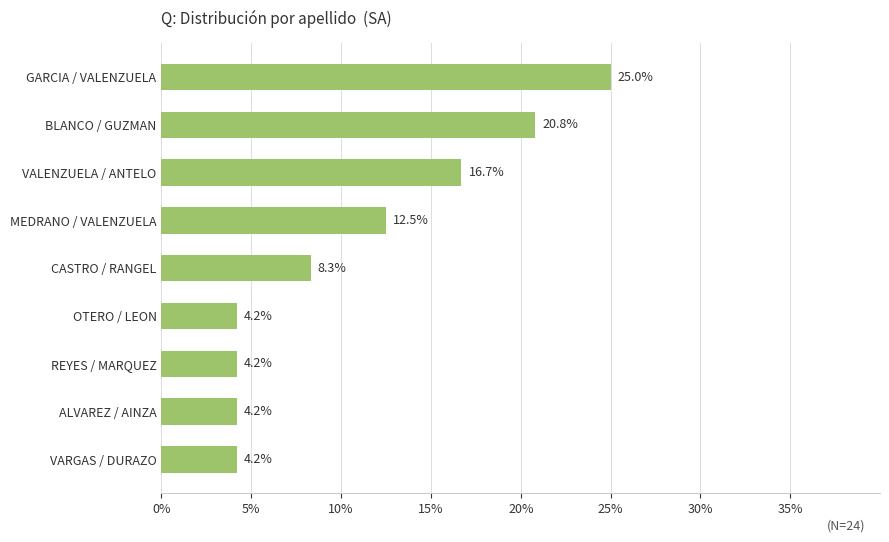

Reading top to bottom, transcribe all the data shown in this chart.

GARCIA / VALENZUELA=25.0	BLANCO / GUZMAN=20.8	VALENZUELA / ANTELO=16.7	MEDRANO / VALENZUELA=12.5	CASTRO / RANGEL=8.3	OTERO / LEON=4.2	REYES / MARQUEZ=4.2	ALVAREZ / AINZA=4.2	VARGAS / DURAZO=4.2